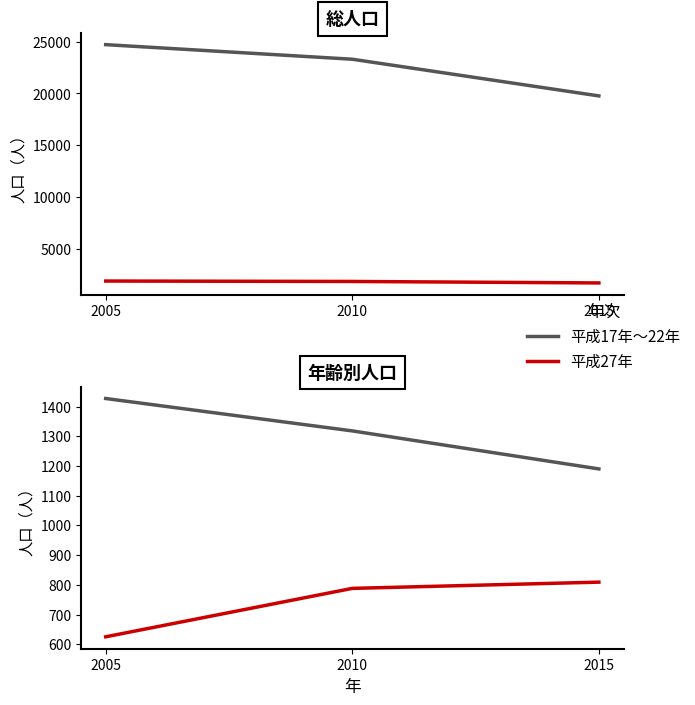

Between 2010 and 2015, which is larger?

2010